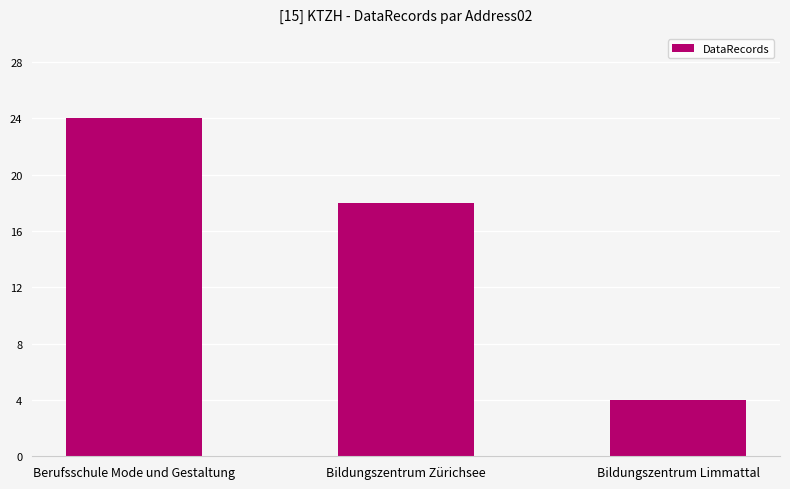

Reading left to right, transcribe all the data shown in this chart.

24	18	4